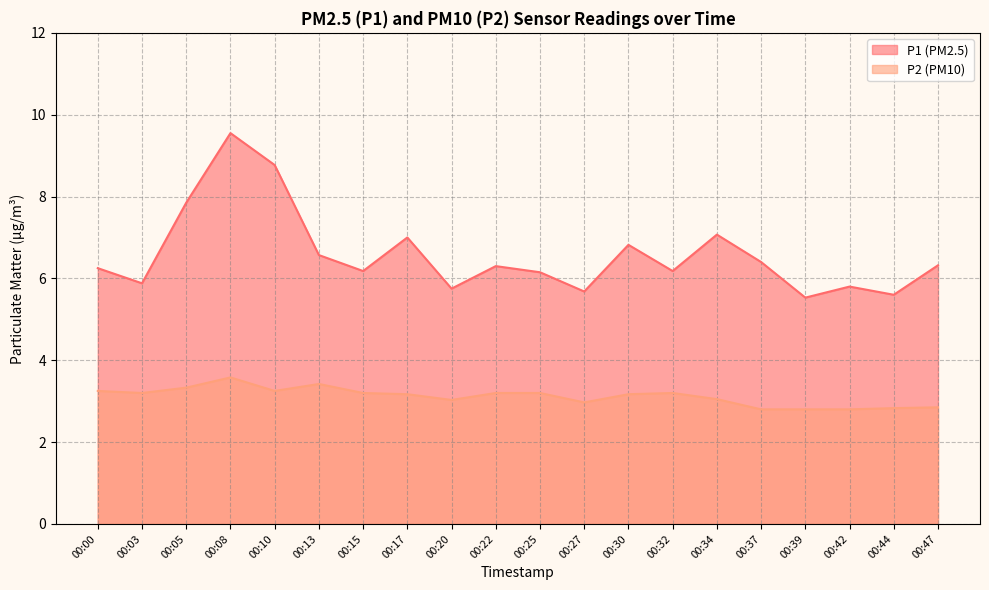

List the series in order of their peak value, highest first.

P1, P2